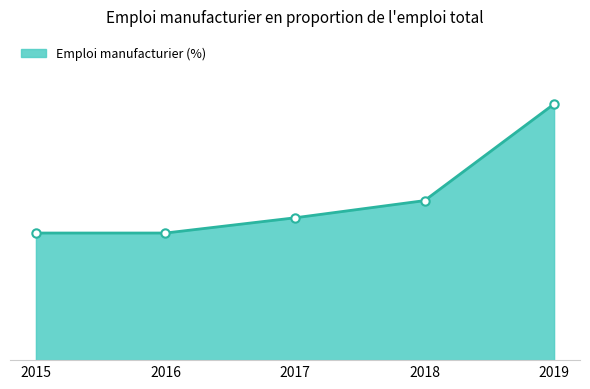

What is the sum of the values at 2016 and 2018?

8.8